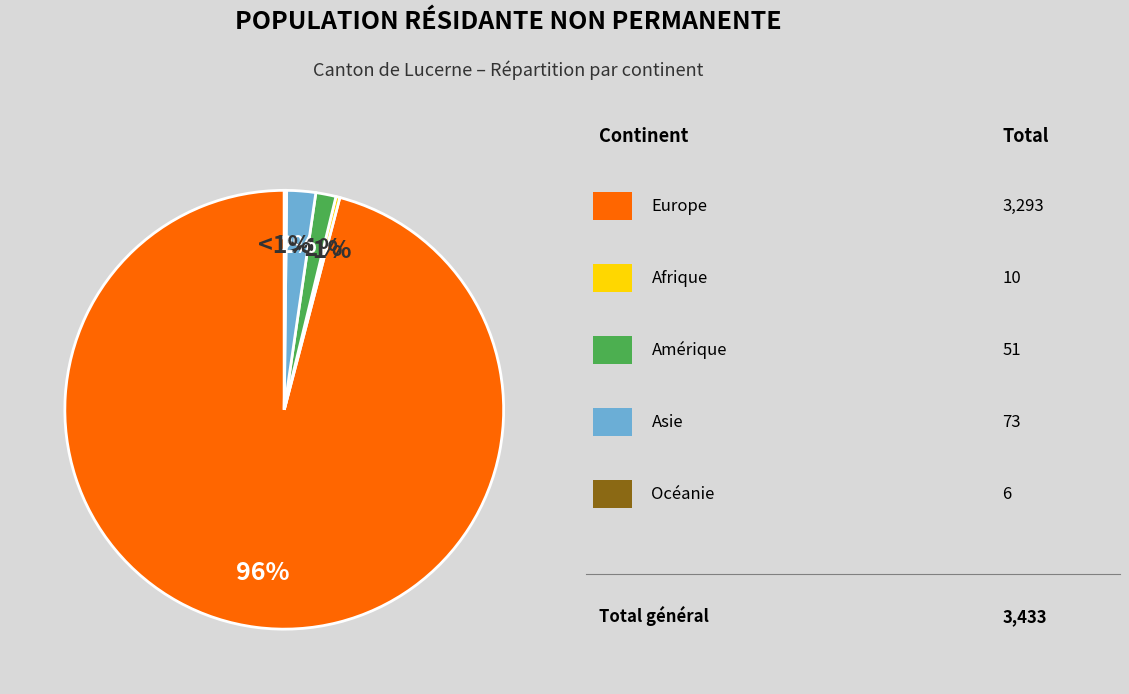

Which category has the smallest portion of the pie?

Océanie